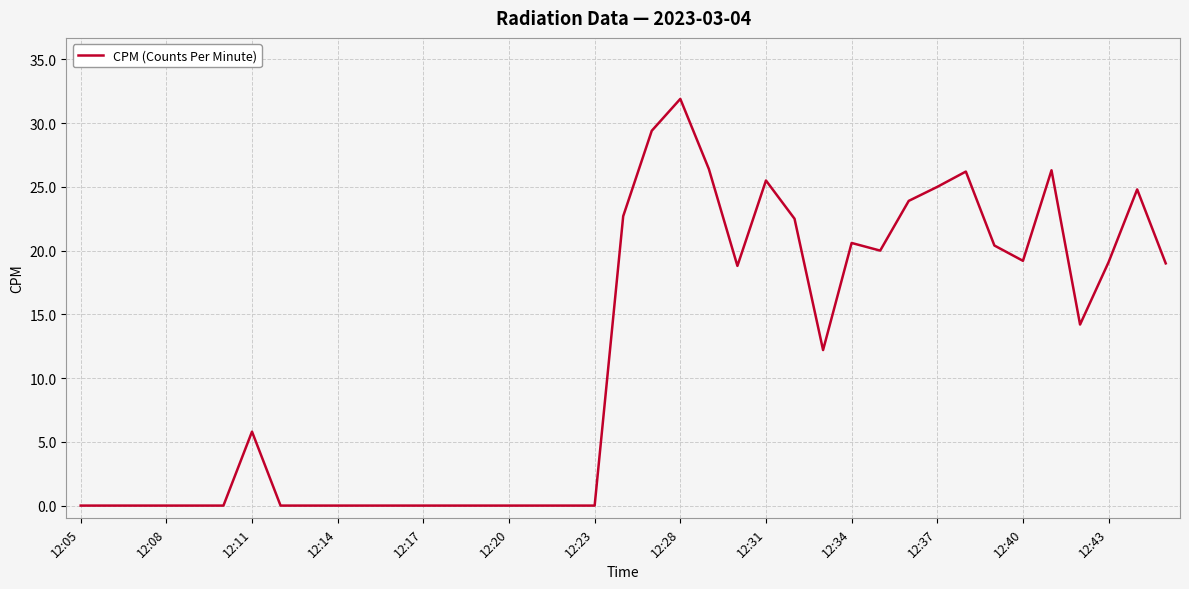

What is the average value?

11.6